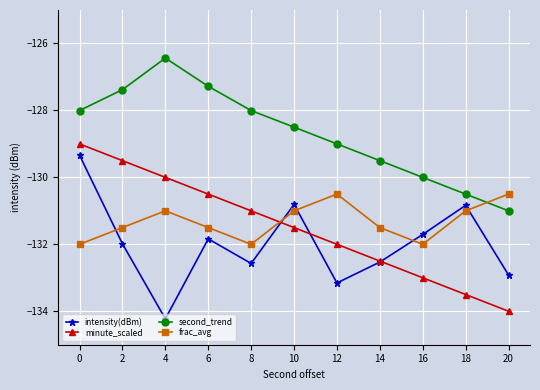

Which series has the largest total across all categories?

second_trend